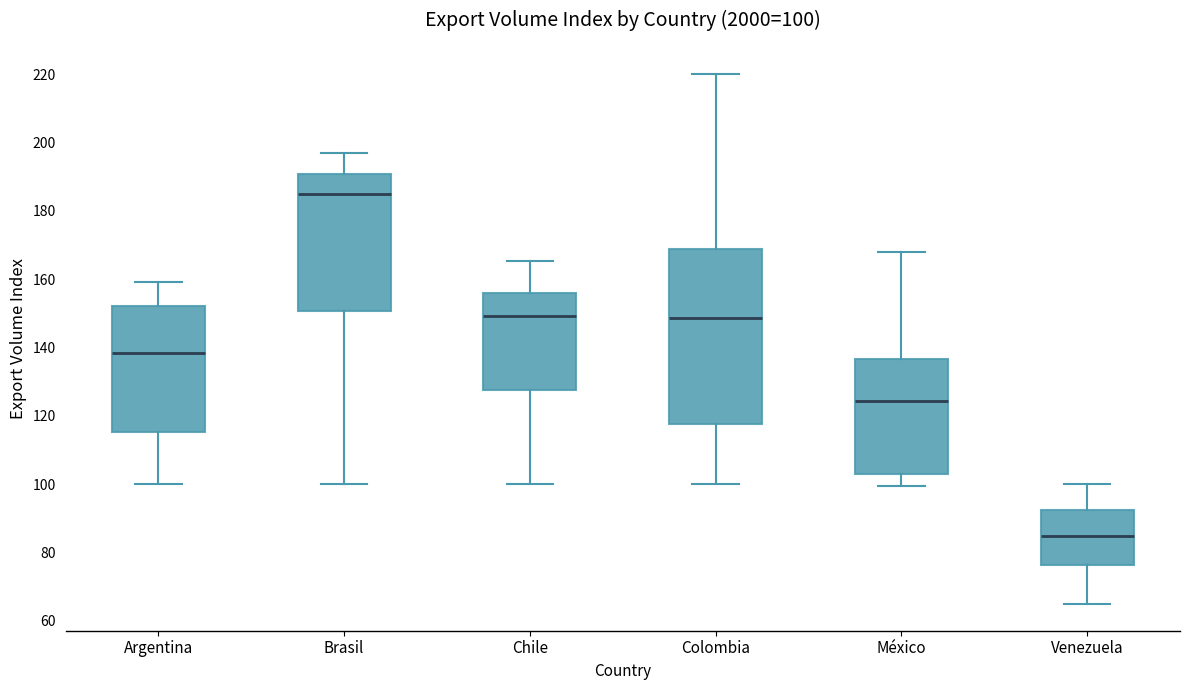

Which box's median line is the highest?

Brasil